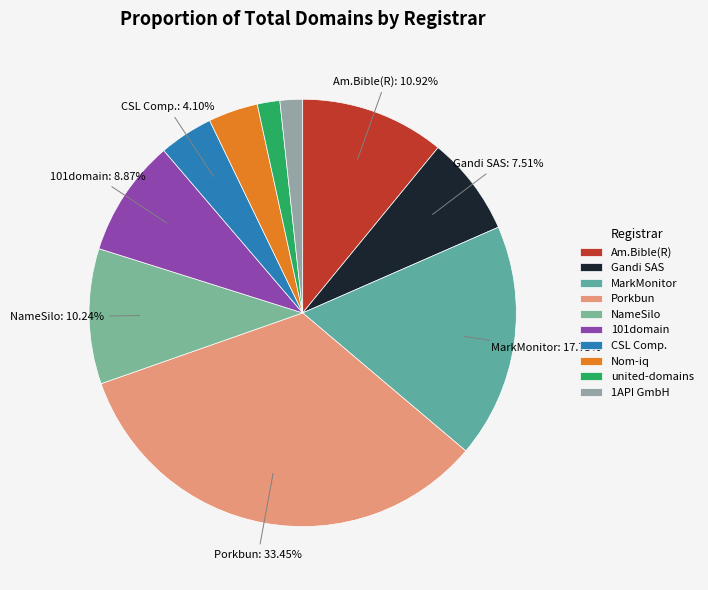

Is there a majority slice in this chart?

No